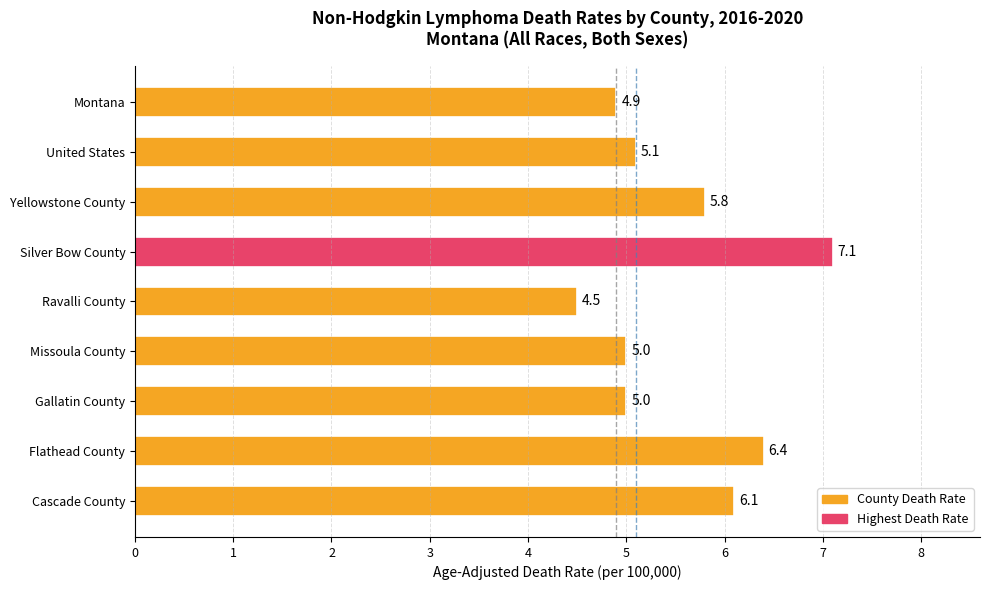

The value at Silver Bow County is 7.1. True or false?

True